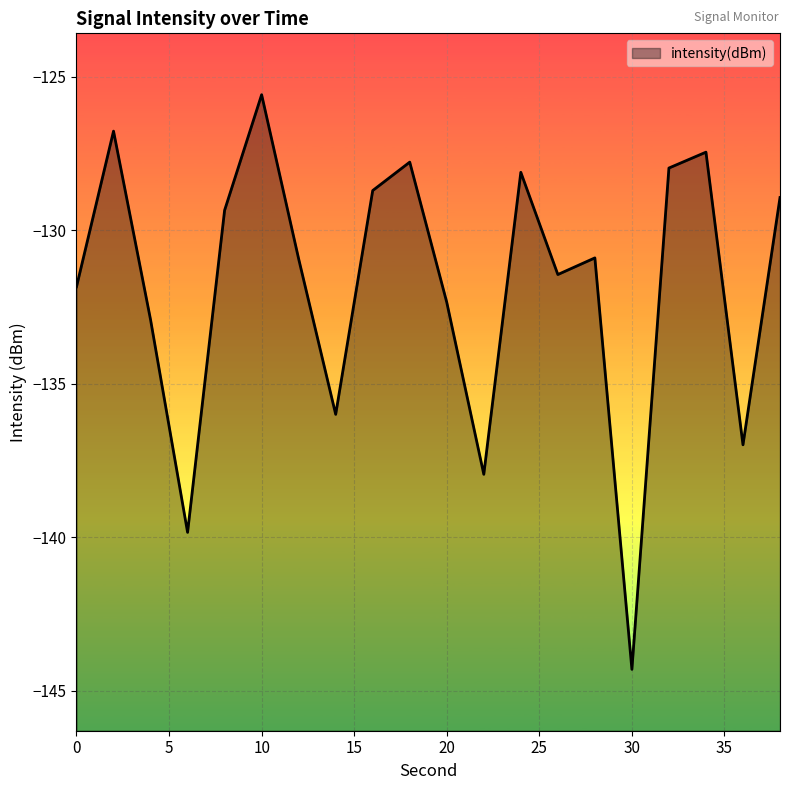

What is the minimum value shown in the chart?

-144.3